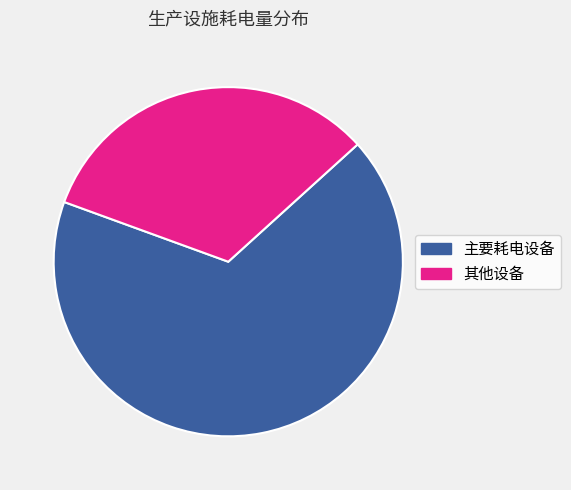

To the nearest percent, what is the average slice percentage?

50%